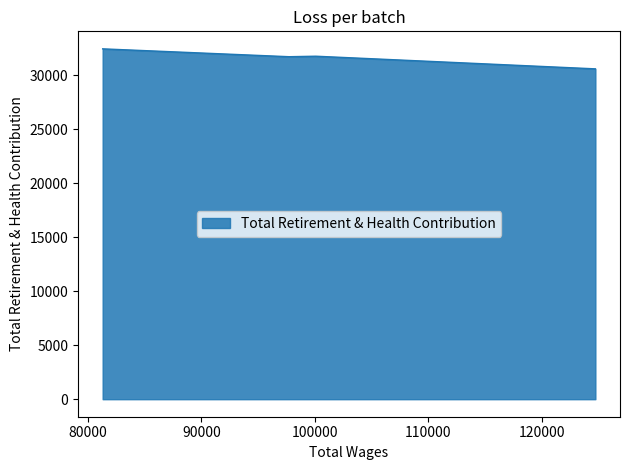

How many interior local valleys (lower than both neighbors) does the data have?

1